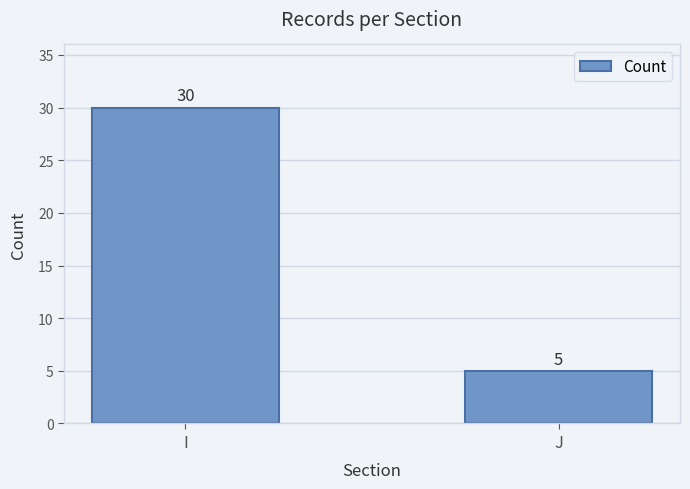

Reading left to right, transcribe all the data shown in this chart.

I=30	J=5